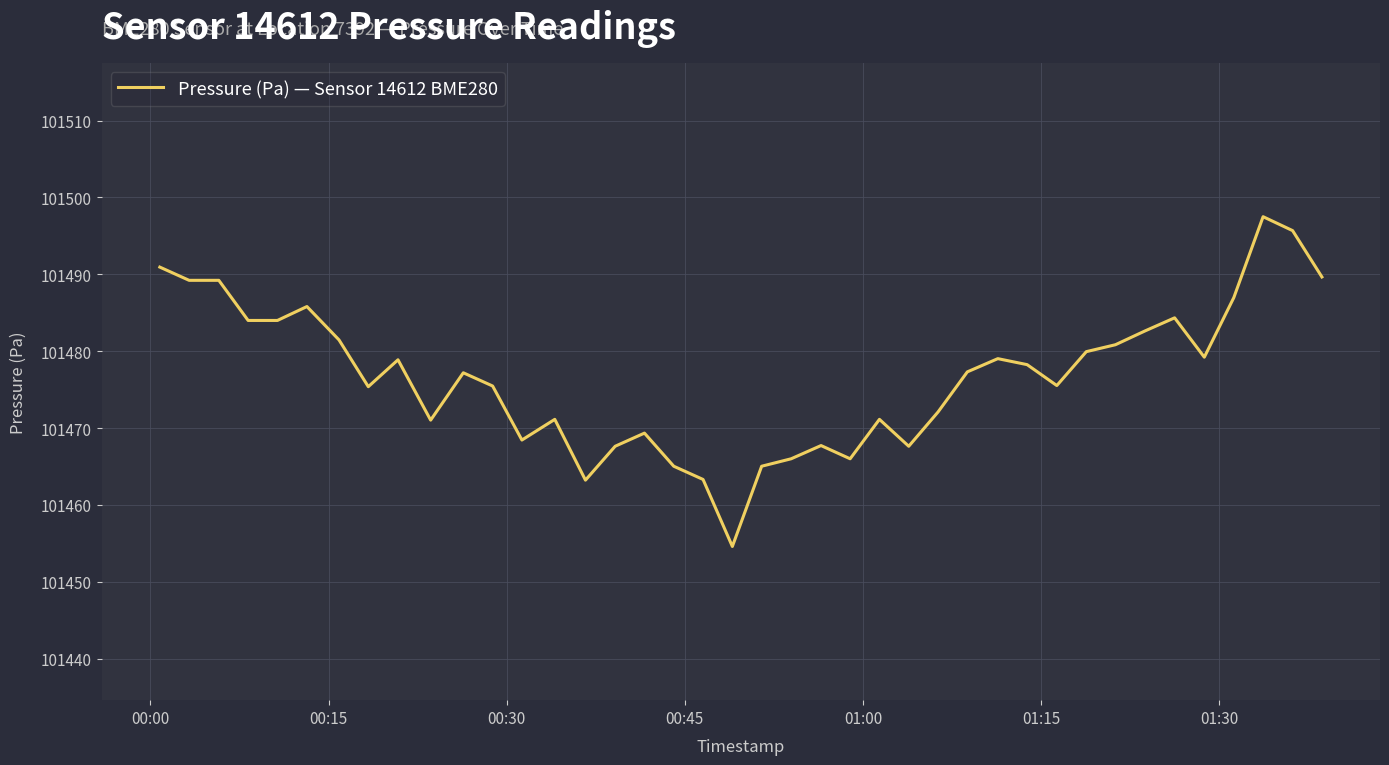

What is the difference between the maximum and minimum values?

42.9